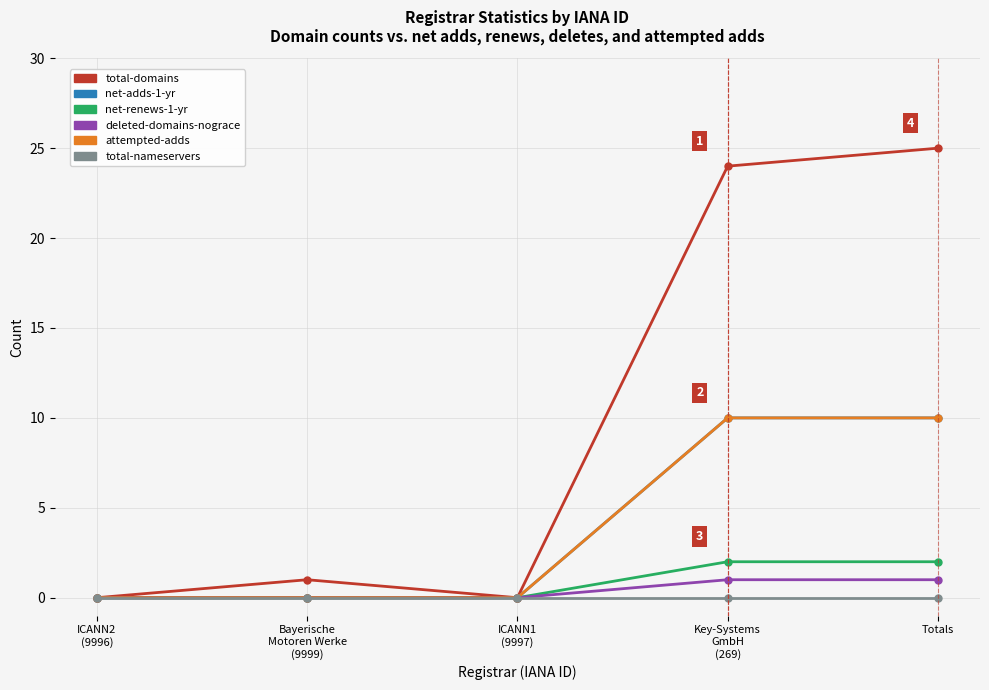

Does the chart have visible grid lines?

Yes